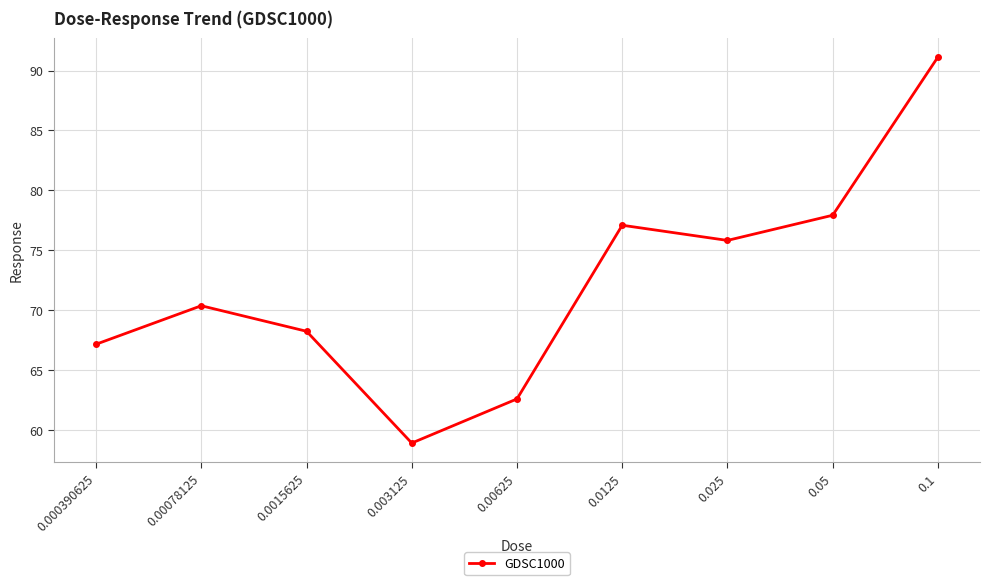

Which label corresponds to the largest value in the chart?

0.1